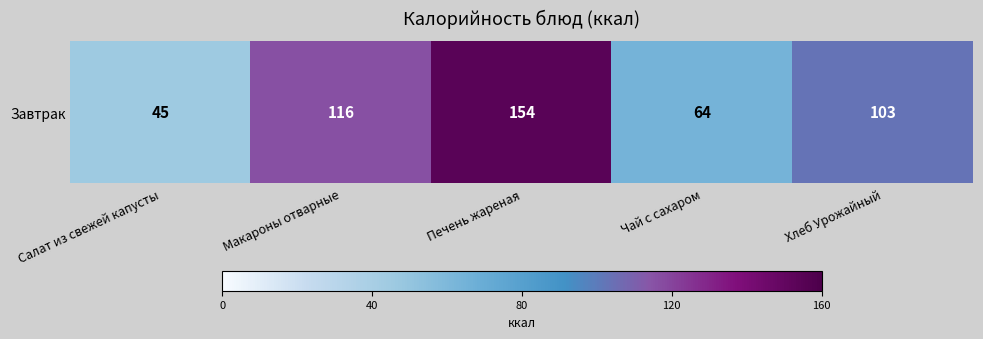

What is the maximum value shown in the chart?

154